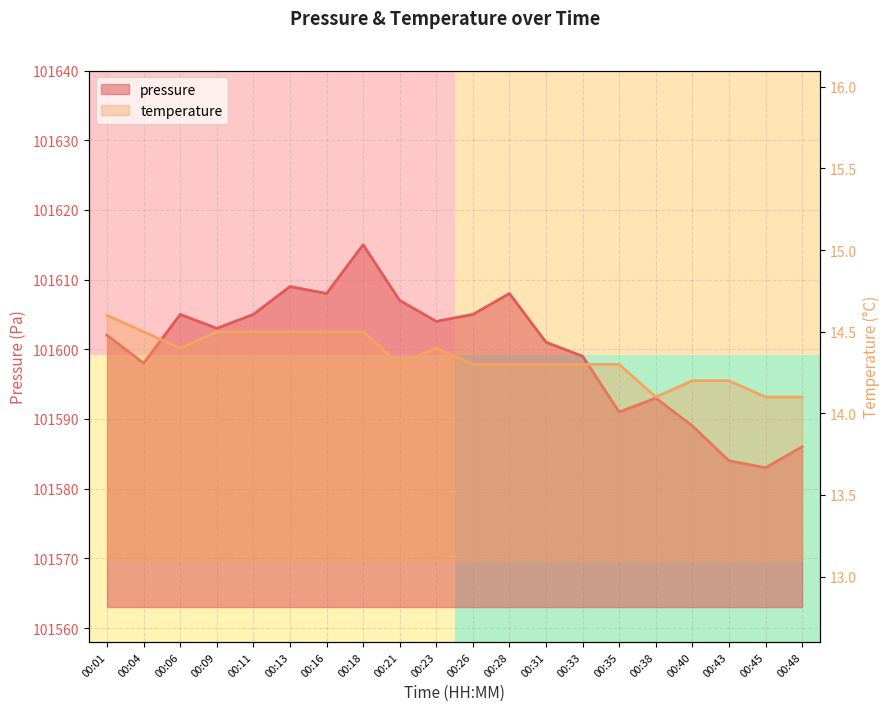

Which series changed the most between 00:06 and 00:09?

pressure